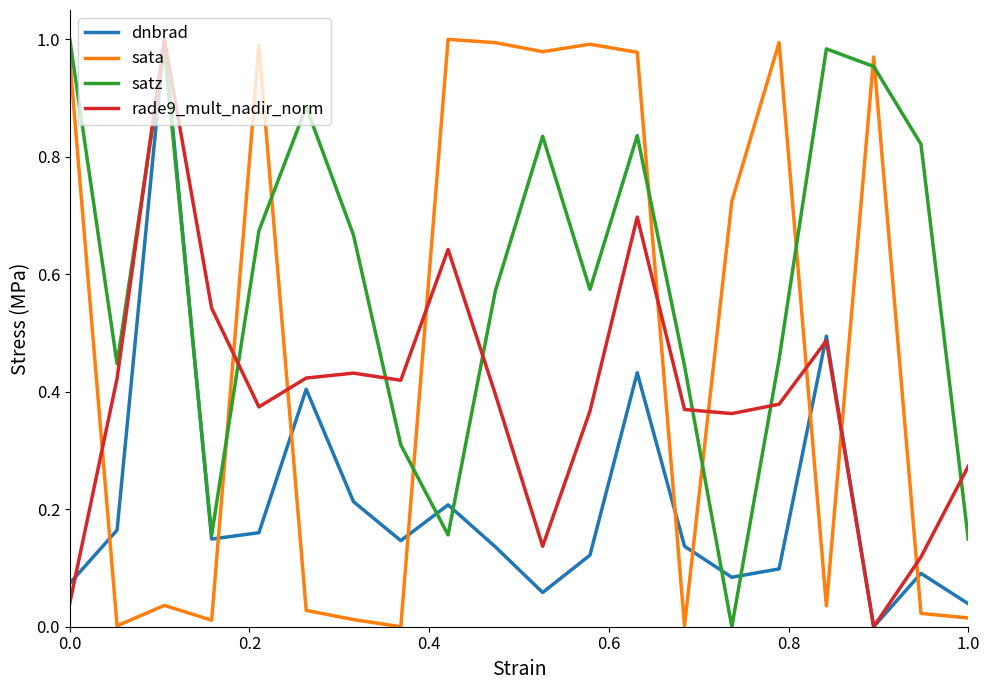

List the series in order of their overall mean, lowest first.

dnbrad, rade9_mult_nadir_norm, sata, satz